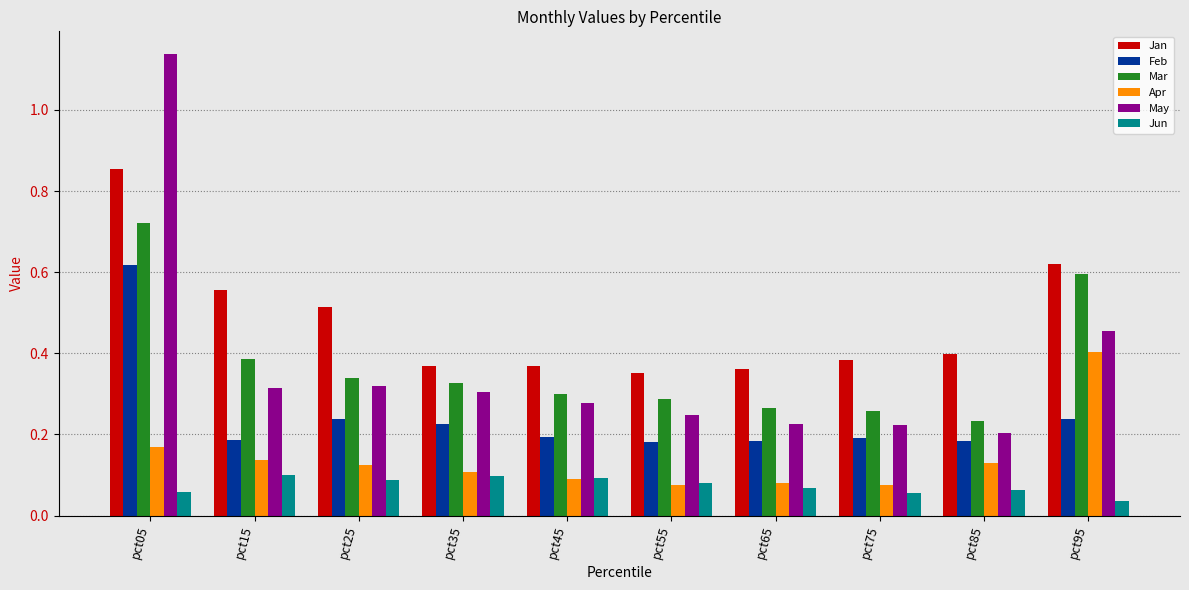

Which series has the largest total across all categories?

Jan